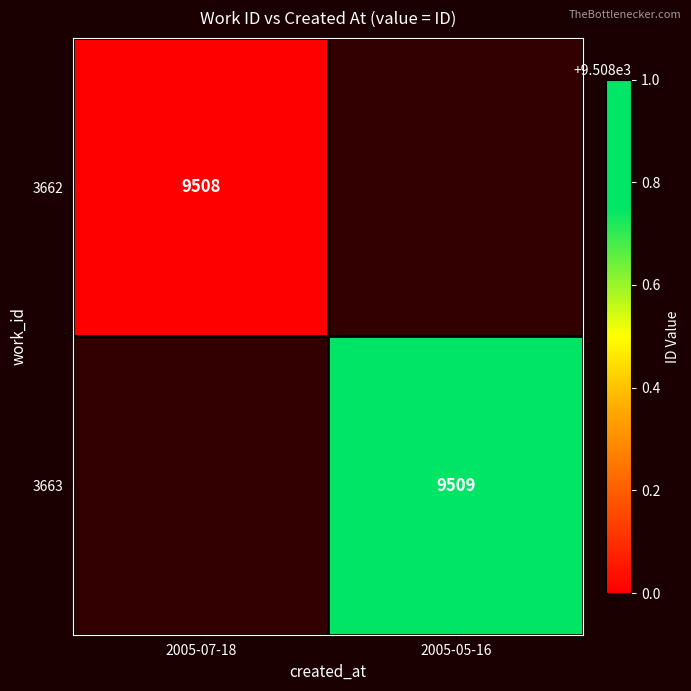

The 3663 series shows 9509 at 2005-05-16. True or false?

True